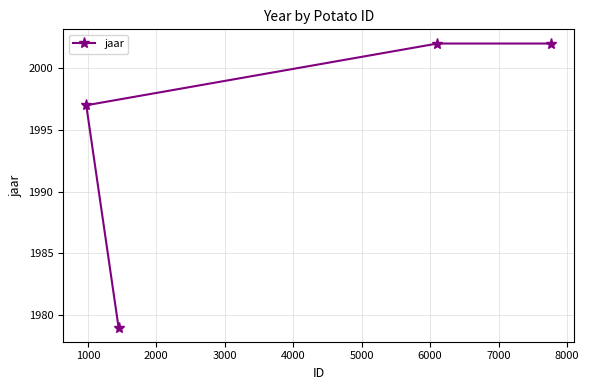

What is the minimum value shown in the chart?

1979